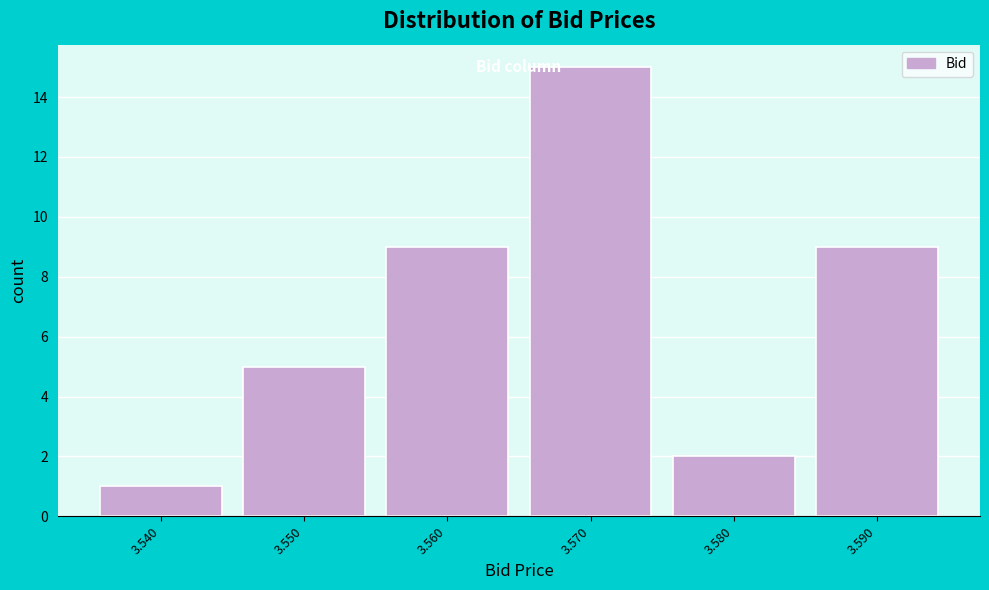

What is the height of the bar covering 3.535 to 3.545 on the x-axis? The values are not printed on the chart, so give them approximately, as read against the axis.

1